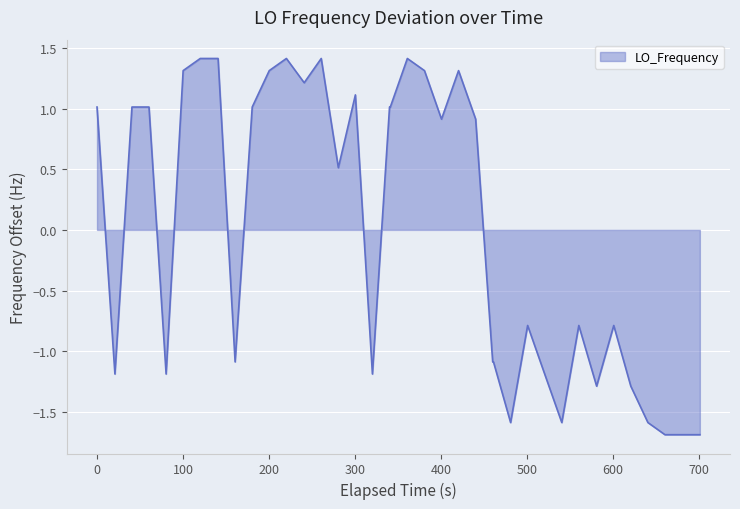

What is the greatest value displayed?

1.4